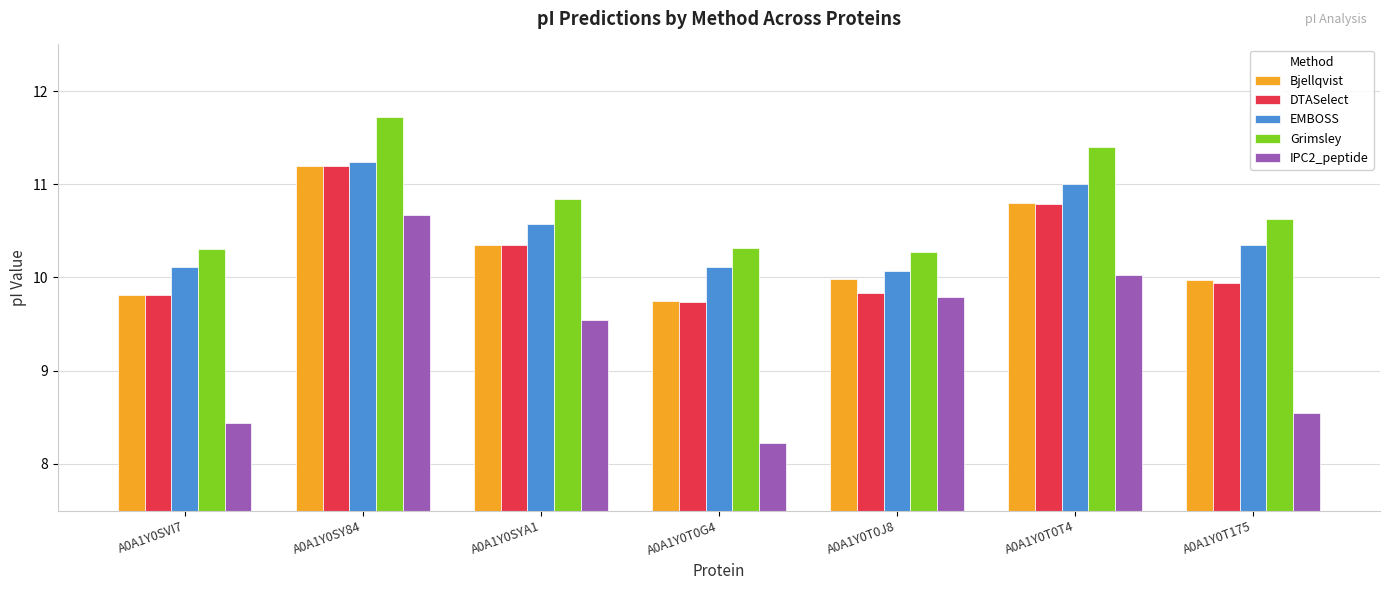

What is the label of the 4th bar from the left?

A0A1Y0T0G4